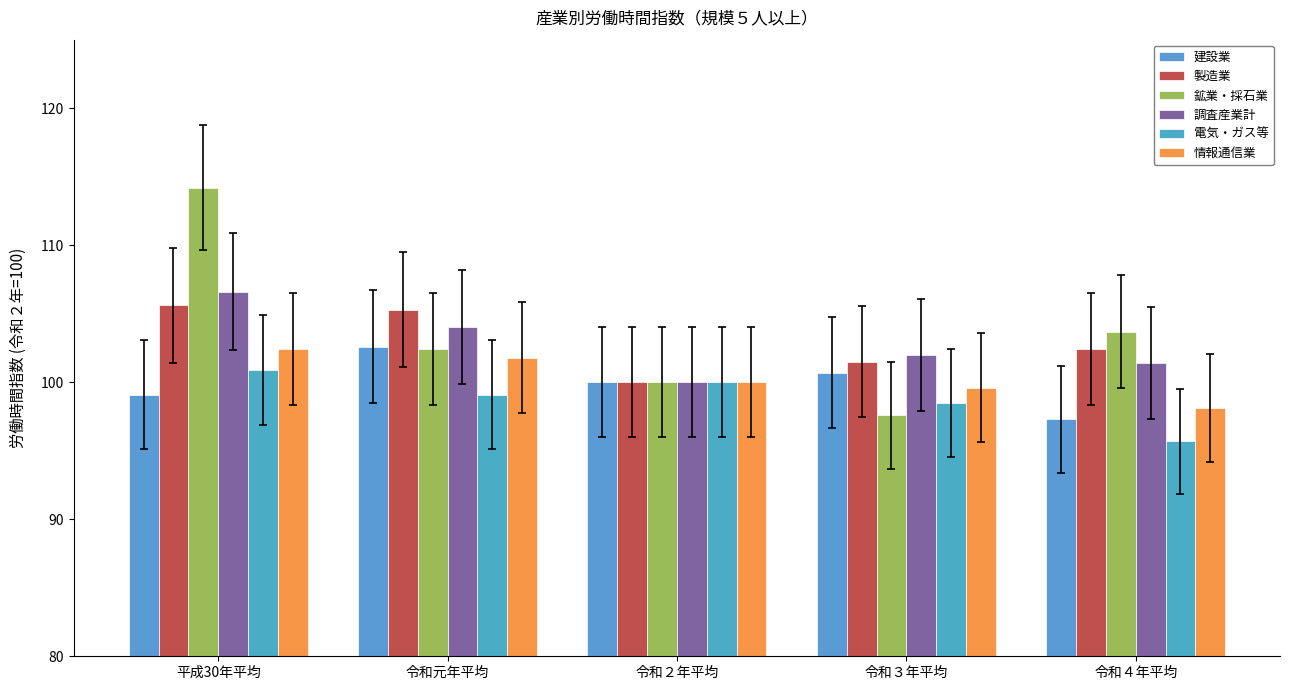

What value does the 電気・ガス等 series have at 令和３年平均?

98.5